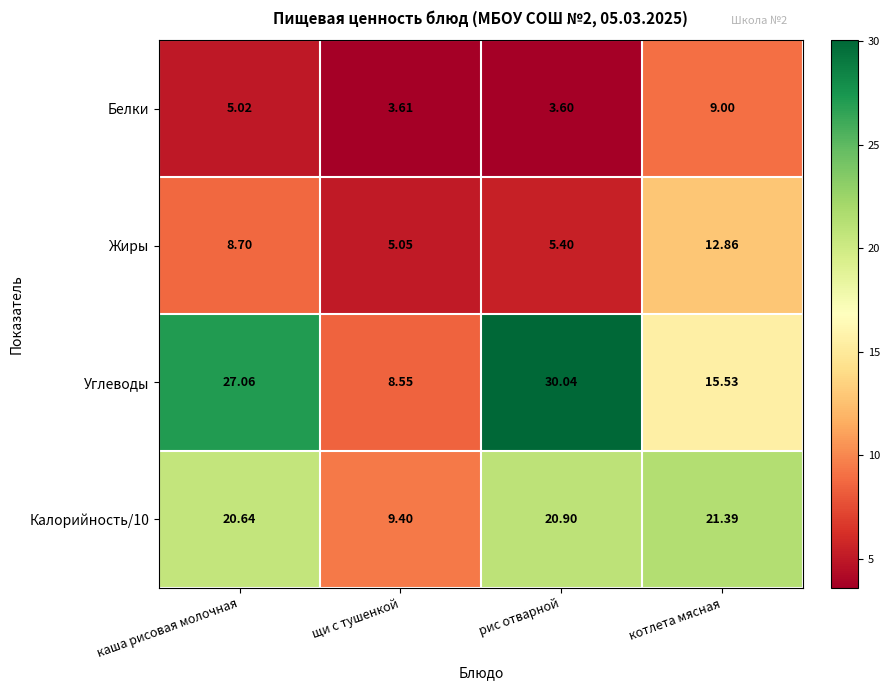

What is the spread (max minus min) of values at каша рисовая молочная?

22.0